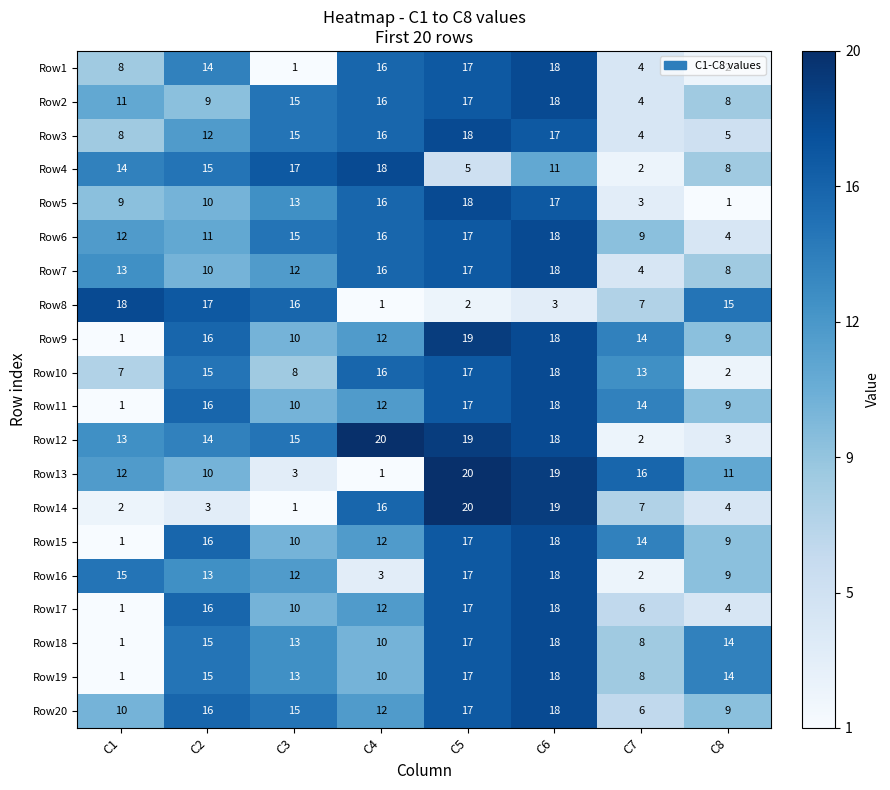

List the labels in order of Row12 value, largest first.

C4, C5, C6, C3, C2, C1, C8, C7